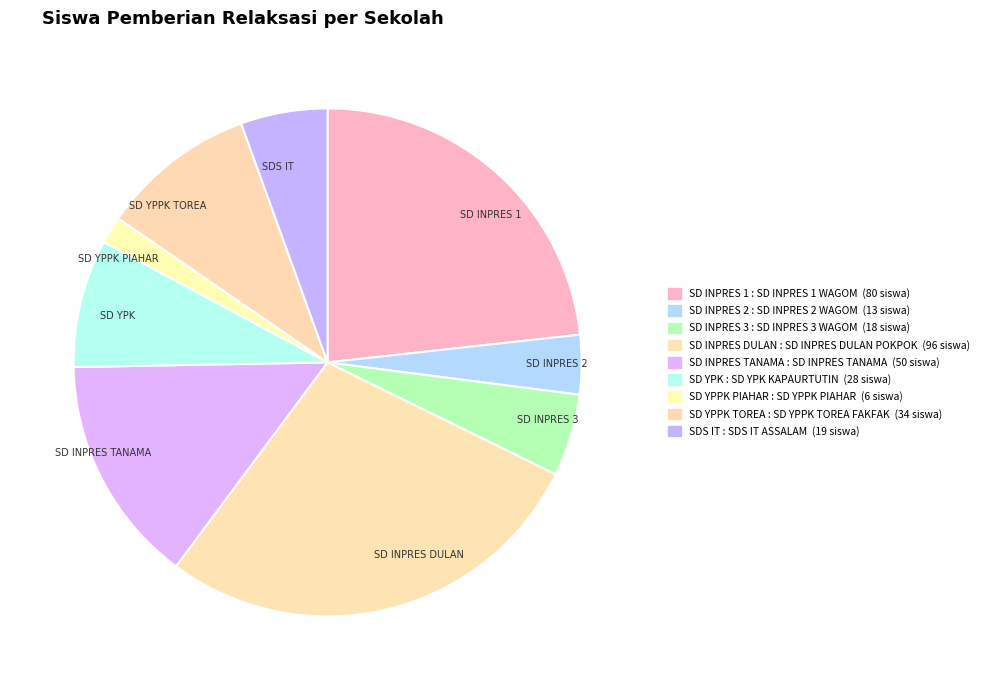

Which slice is the smallest?

SD YPPK PIAHAR